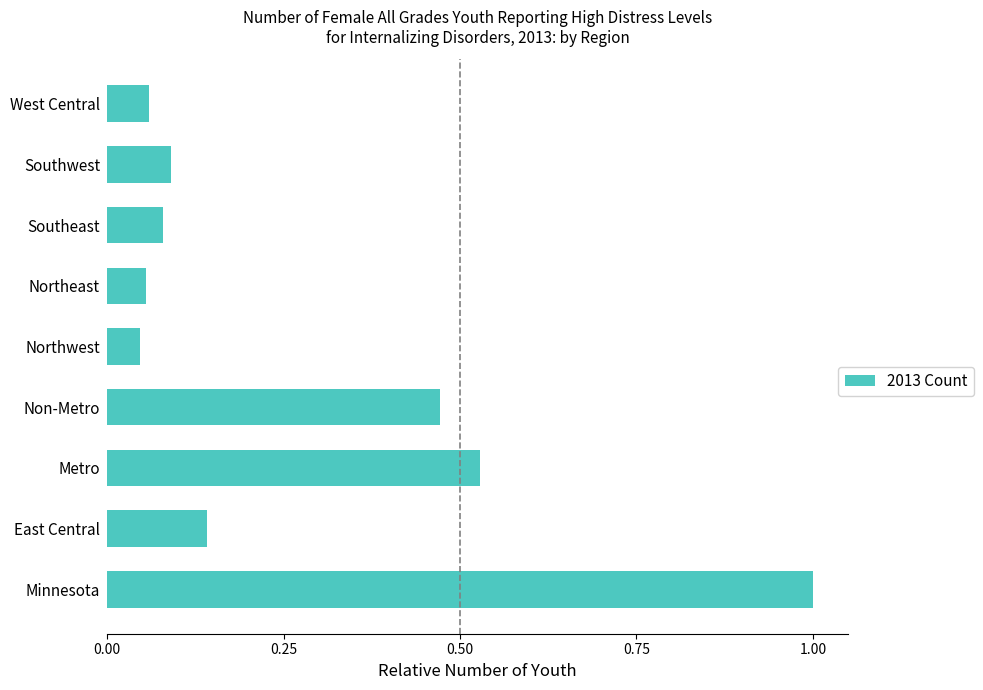

Does the chart contain any negative values?

No